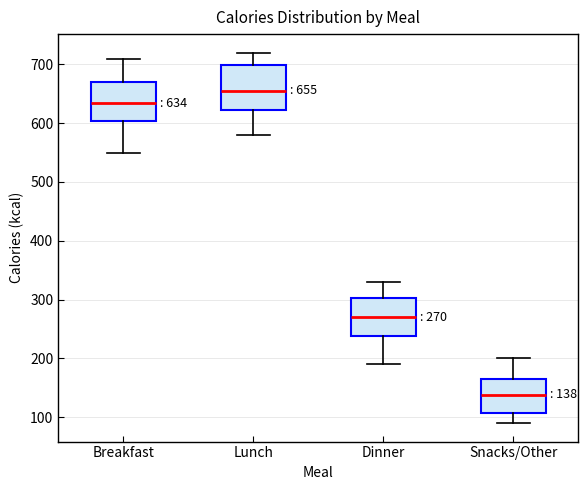

Which box has the highest median line?

Lunch